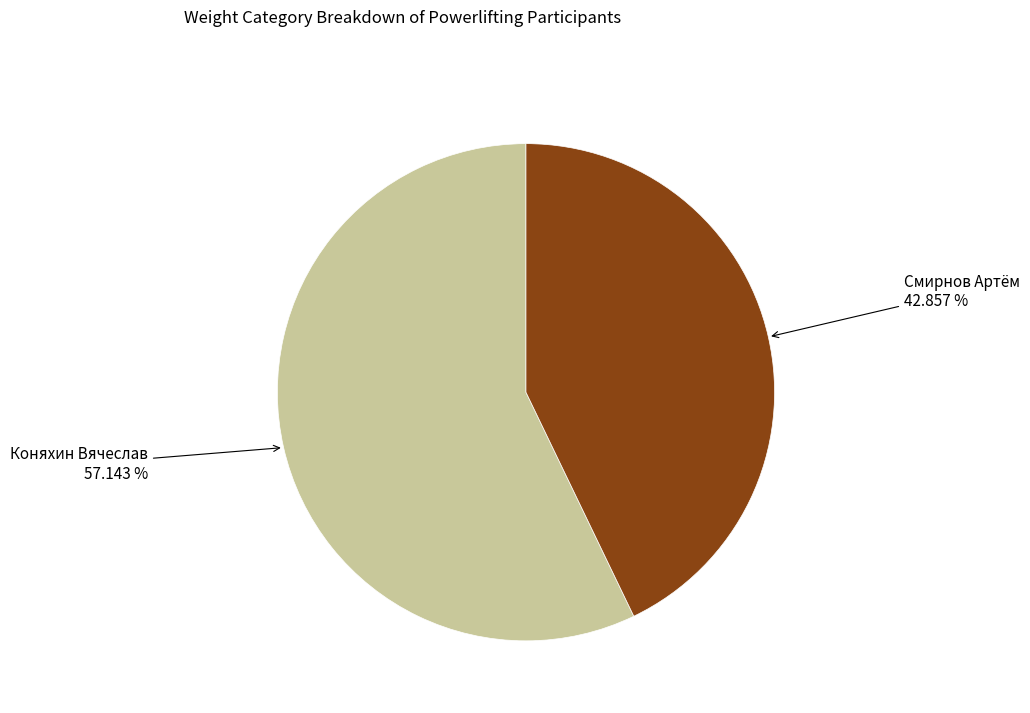

Does Коняхин Вячеслав represent more than half of the total?

Yes